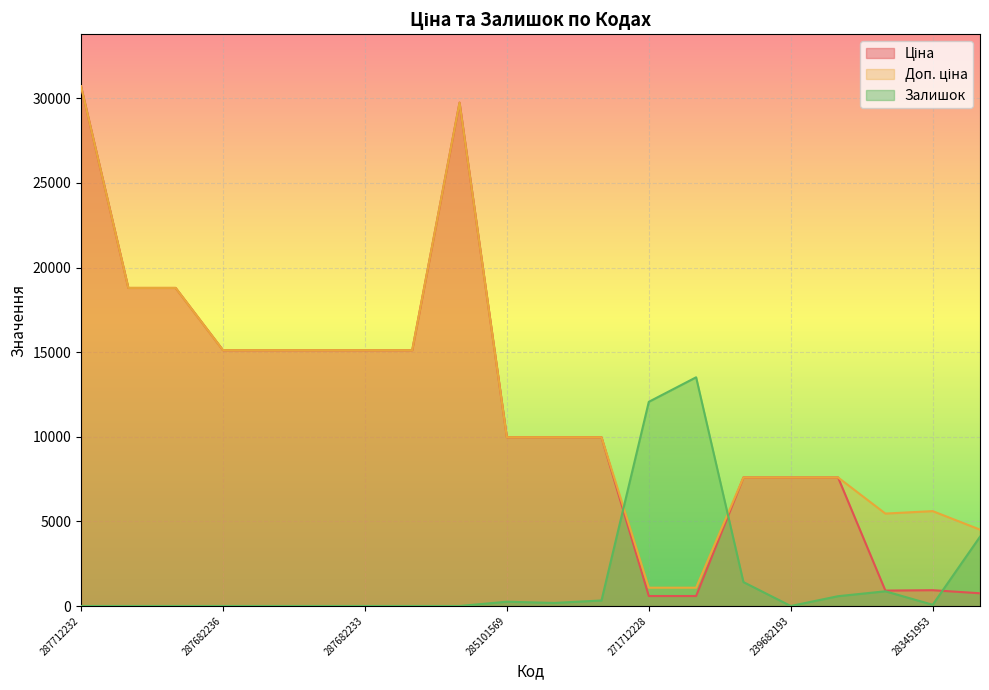

What is the sum of all Доп. ціна values?

244118.8